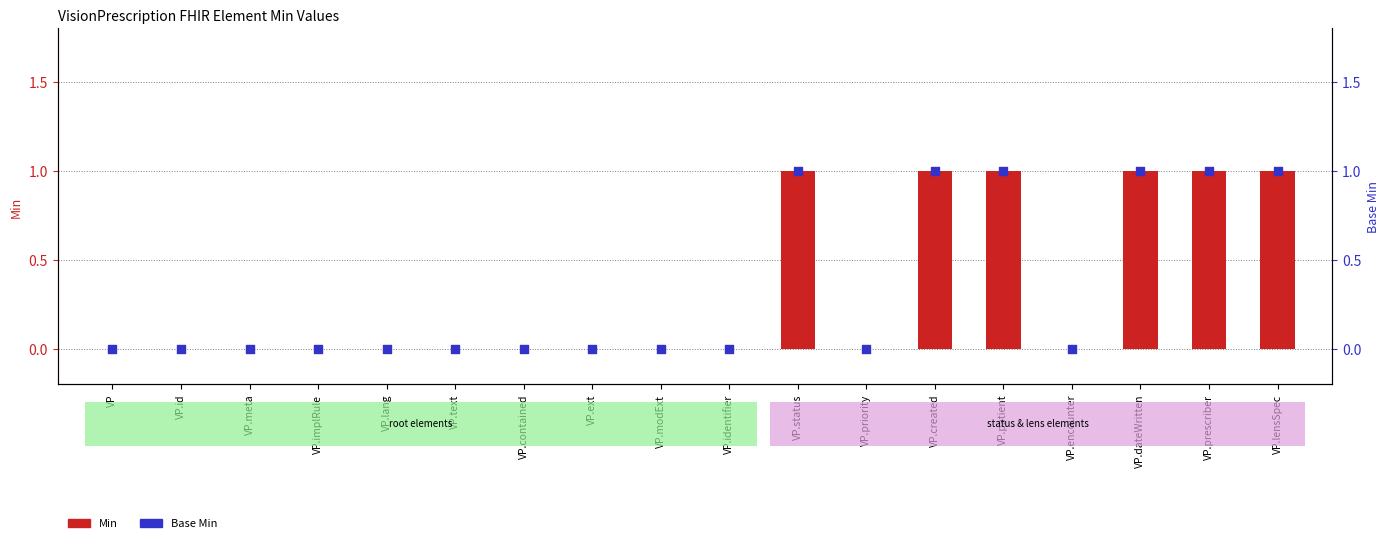

What are all the series names shown in the legend?

Min, Base Min